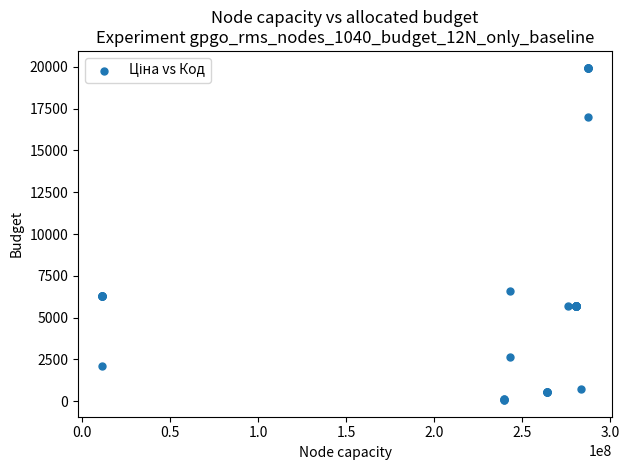

What Y value in the scatter plot is closest to 10010?

6568.8